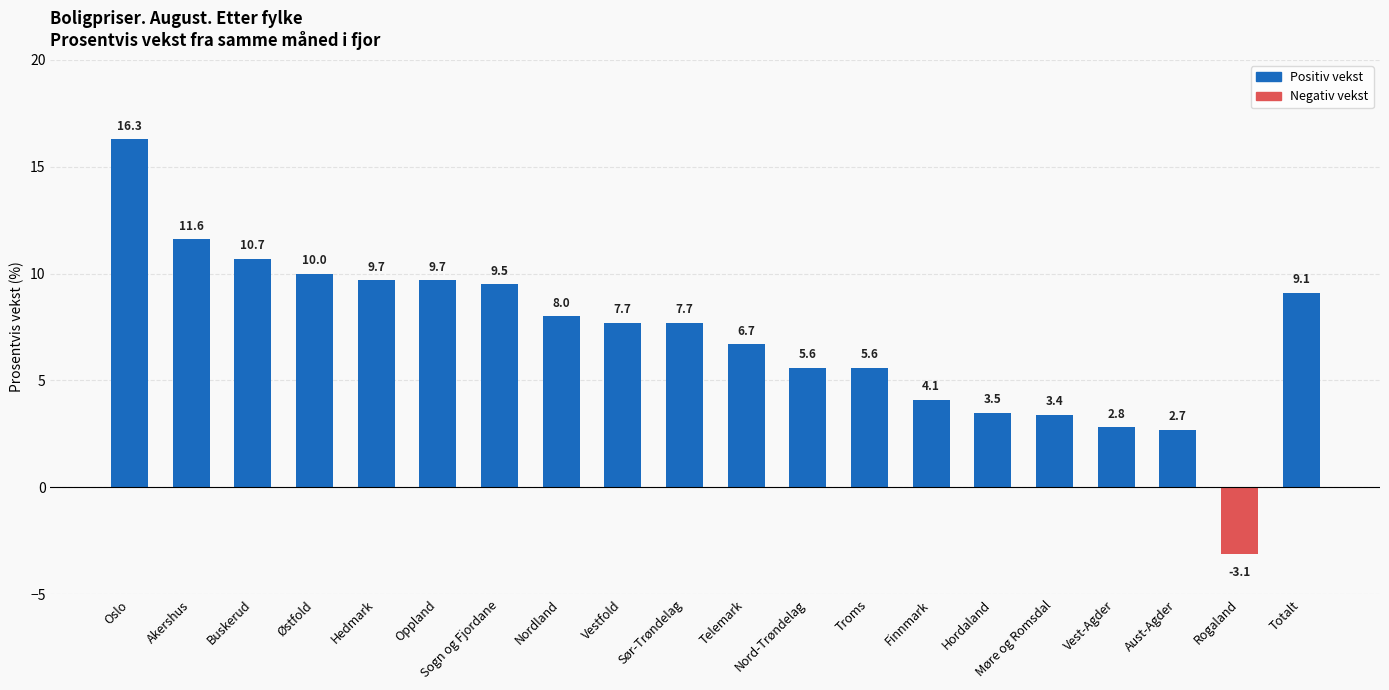

Between Telemark and Akershus, which is larger?

Akershus